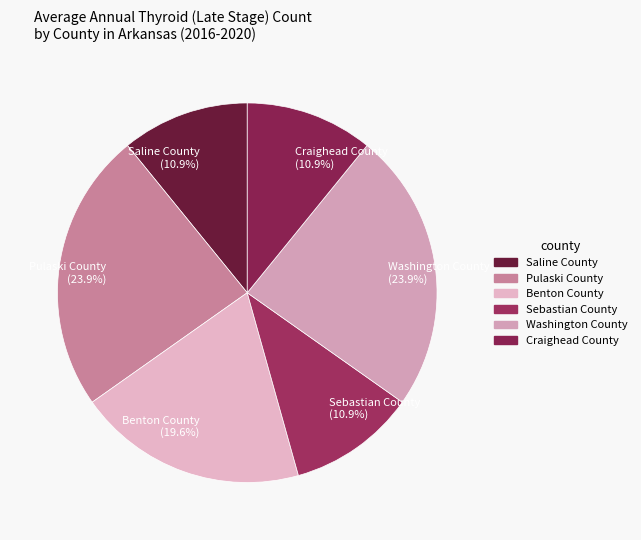

Does any single category account for the majority?

No